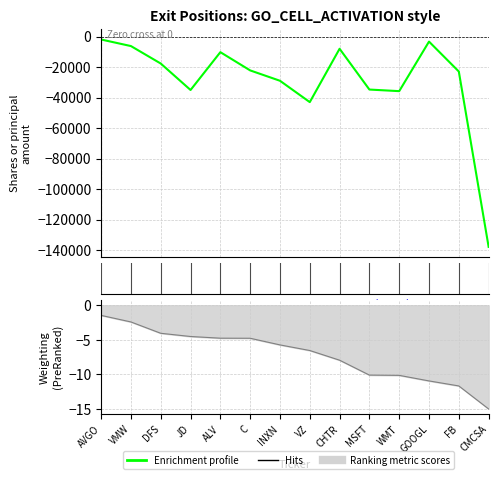

Count the number of categories in the chart.

14